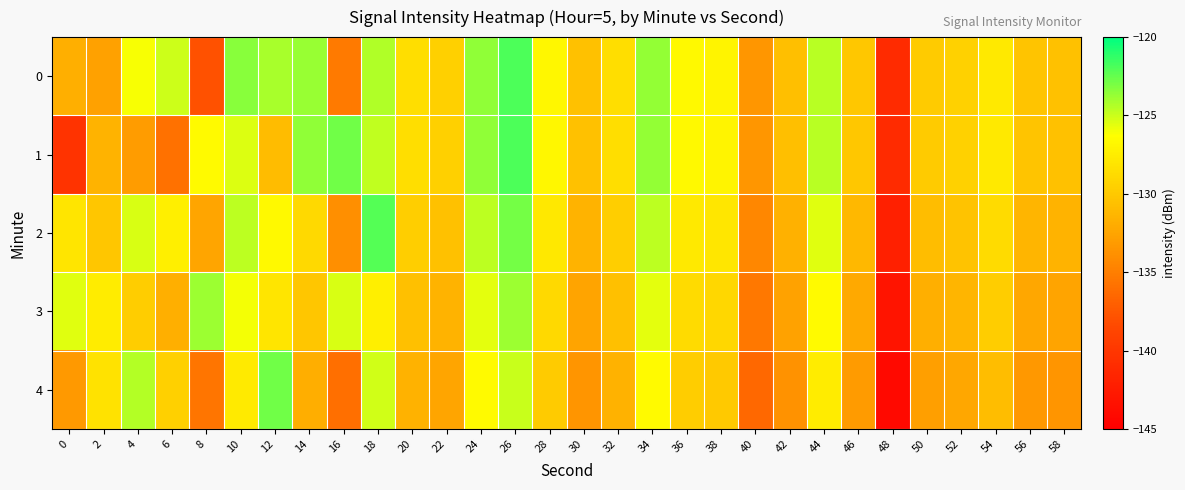

Reading left to right, transcribe all the data shown in this chart.

0: 0=-131.7	2=-132.8	4=-126.1	6=-125.0	8=-138.0	10=-123.4	12=-124.2	14=-123.8	16=-135.3	18=-124.3	20=-128.6	22=-129.5	24=-123.6	26=-121.9	28=-126.8	30=-130.5	32=-128.6	34=-123.6	36=-126.7	38=-127.0	40=-133.4	42=-130.7	44=-124.5	46=-130.1	48=-141.1	50=-129.8	52=-129.4	54=-127.7	56=-130.3	58=-130.5
1: 0=-140.3	2=-131.5	4=-133.0	6=-135.9	8=-126.6	10=-125.5	12=-130.9	14=-123.6	16=-122.8	18=-124.7	20=-128.6	22=-129.5	24=-123.6	26=-121.9	28=-126.8	30=-130.5	32=-128.6	34=-123.6	36=-126.7	38=-127.0	40=-133.4	42=-130.7	44=-124.5	46=-130.1	48=-141.1	50=-129.8	52=-129.4	54=-127.7	56=-130.3	58=-130.5
2: 0=-128.1	2=-130.2	4=-125.3	6=-127.4	8=-132.5	10=-124.6	12=-126.7	14=-128.8	16=-133.9	18=-122.1	20=-129.6	22=-130.5	24=-124.6	26=-122.9	28=-127.8	30=-131.5	32=-129.6	34=-124.6	36=-127.7	38=-128.0	40=-134.4	42=-131.7	44=-125.5	46=-131.1	48=-142.1	50=-130.8	52=-130.4	54=-128.7	56=-131.3	58=-131.5
3: 0=-125.5	2=-127.6	4=-129.7	6=-131.8	8=-123.9	10=-126.0	12=-128.1	14=-130.2	16=-125.3	18=-127.4	20=-130.6	22=-131.5	24=-125.6	26=-123.9	28=-128.8	30=-132.5	32=-130.6	34=-125.6	36=-128.7	38=-129.0	40=-135.4	42=-132.7	44=-126.5	46=-132.1	48=-143.1	50=-131.8	52=-131.4	54=-129.7	56=-132.3	58=-132.5
4: 0=-133.2	2=-128.3	4=-124.4	6=-129.5	8=-135.6	10=-127.7	12=-122.8	14=-131.9	16=-136.0	18=-125.1	20=-131.6	22=-132.5	24=-126.6	26=-124.9	28=-129.8	30=-133.5	32=-131.6	34=-126.6	36=-129.7	38=-130.0	40=-136.4	42=-133.7	44=-127.5	46=-133.1	48=-144.1	50=-132.8	52=-132.4	54=-130.7	56=-133.3	58=-133.5